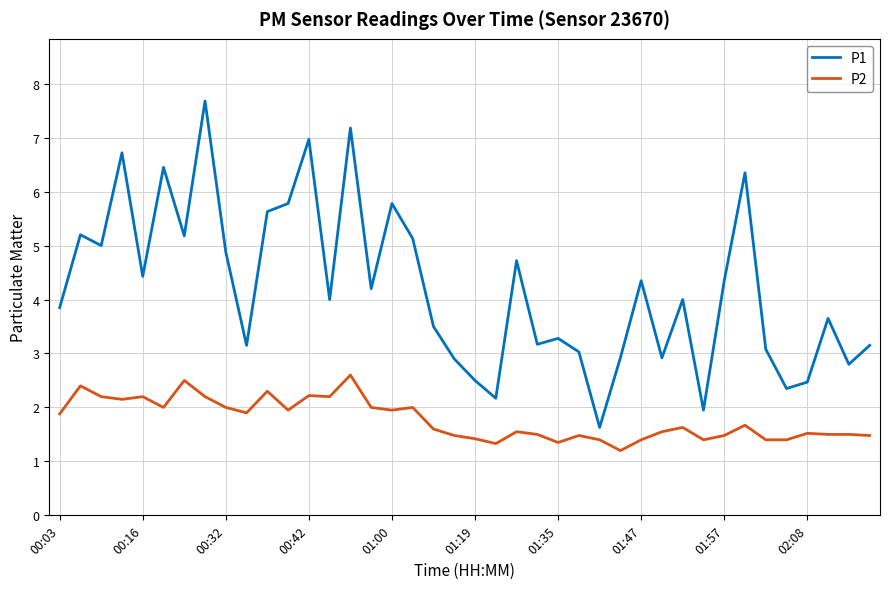

Rank the series by their average value, from highest to lowest.

P1, P2